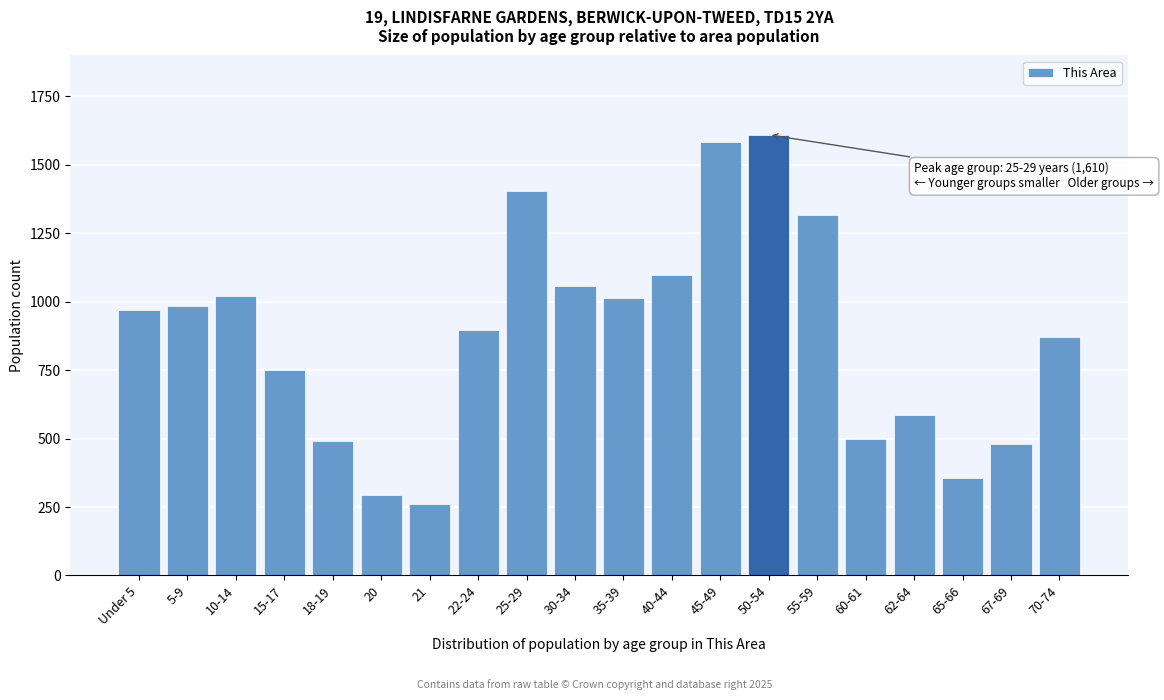

What is the greatest value displayed?

1610